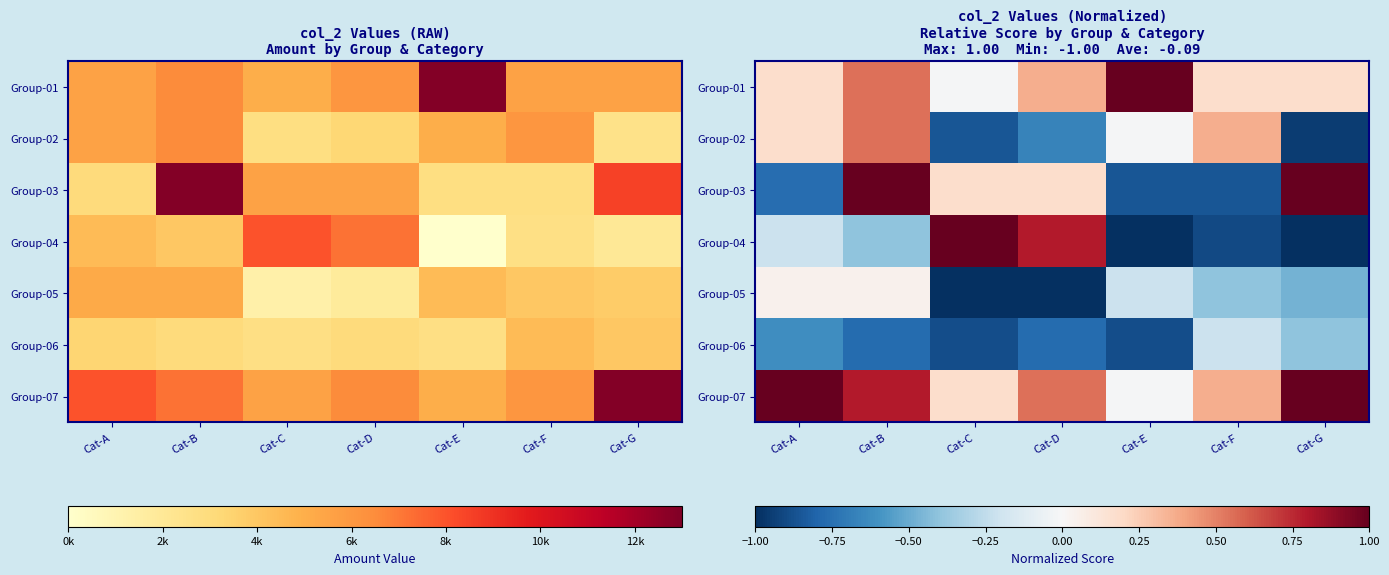

Which series has the largest total across all categories?

Group-07